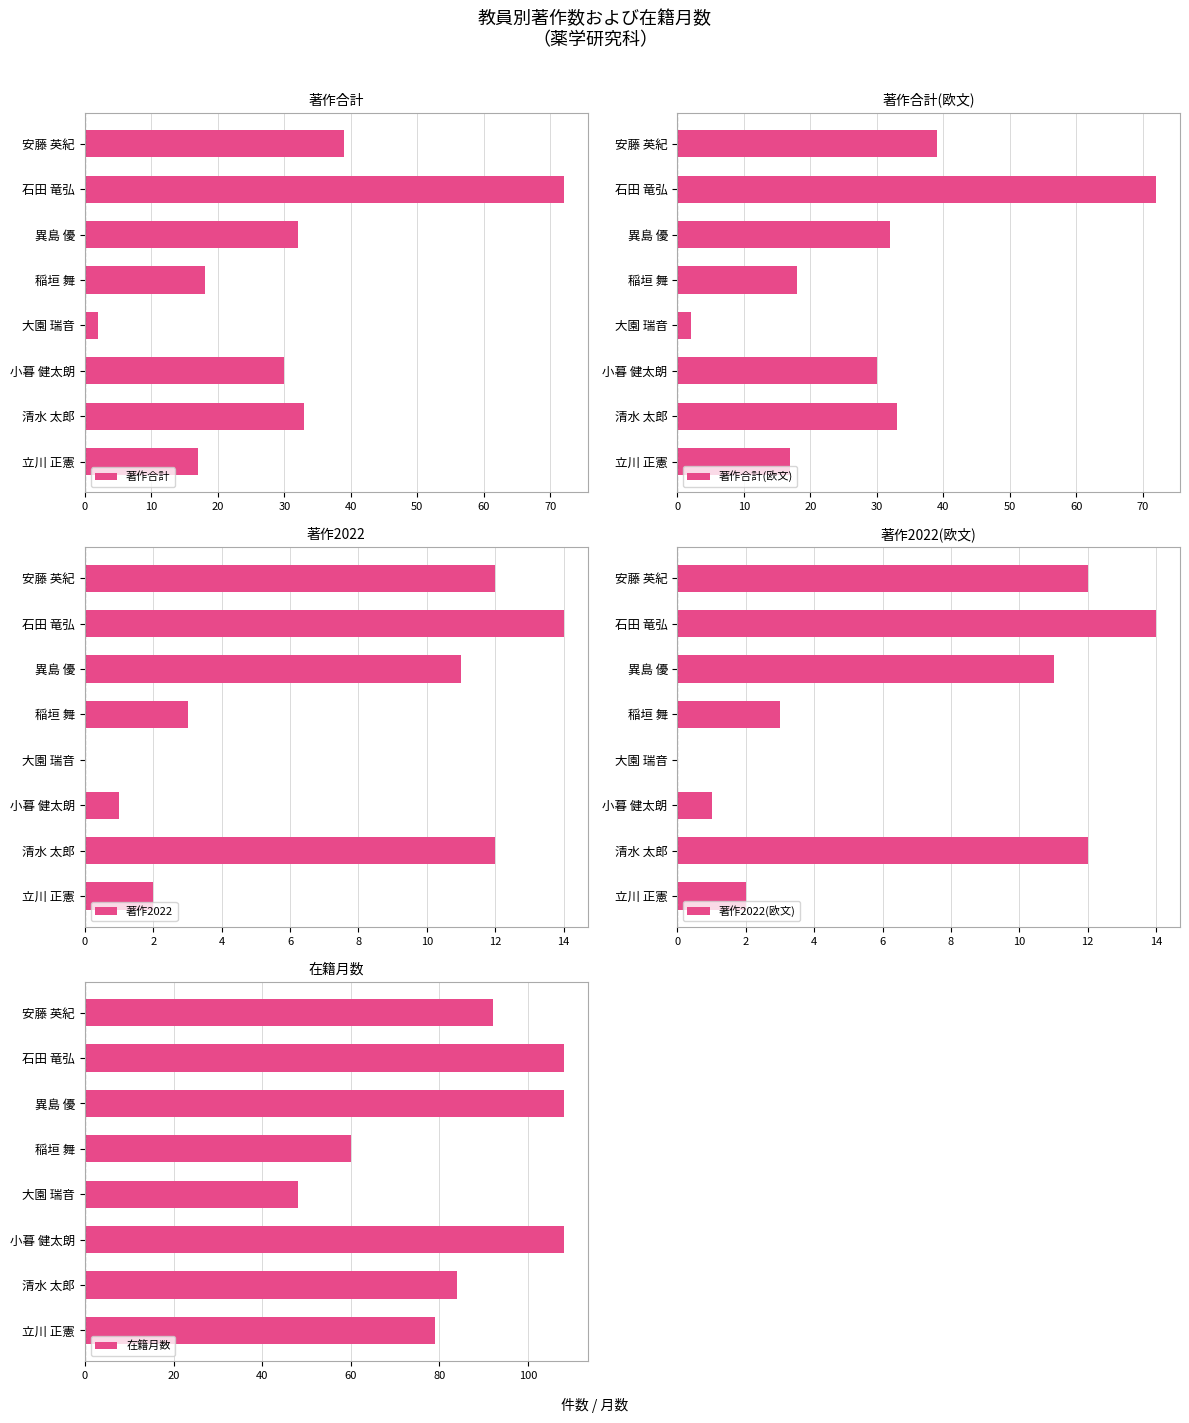

True or false: 著作2022(欧文) has a value of 1 at 小暮 健太朗.

True